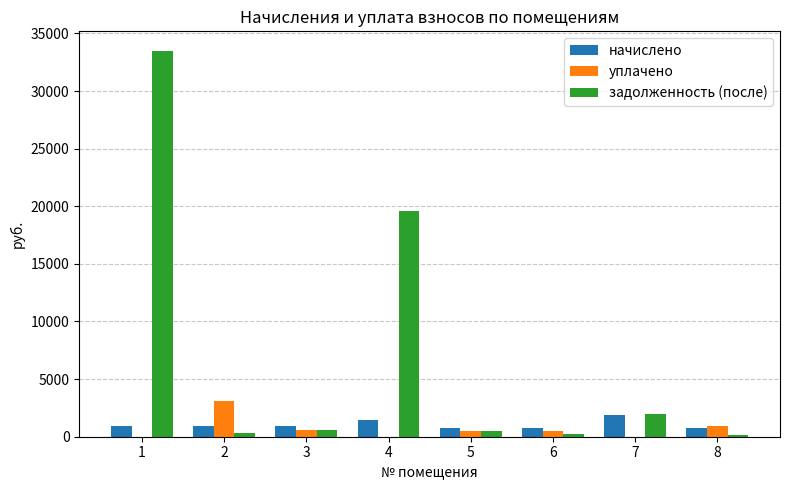

Which series has the largest total across all categories?

задолженность (после)